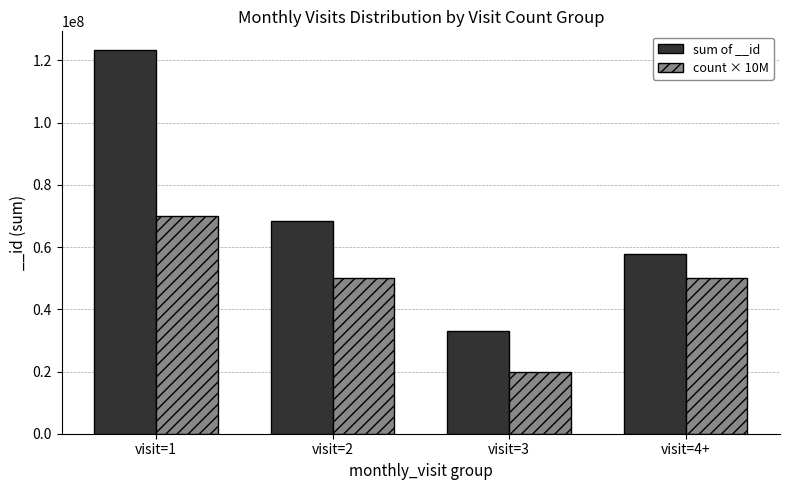

Which series changed the most between visit=2 and visit=4+?

sum of __id